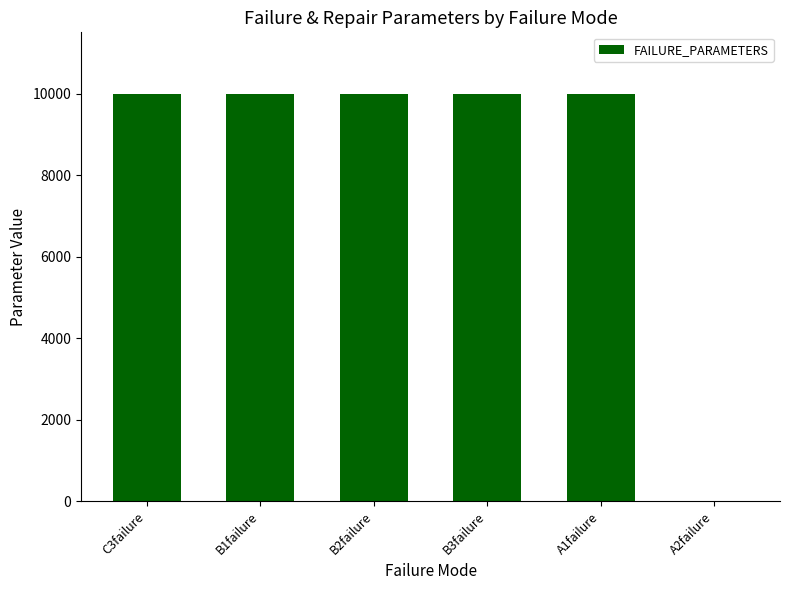

Reading left to right, extract all data points from this chart.

10000	10000	10000	10000	10000	20